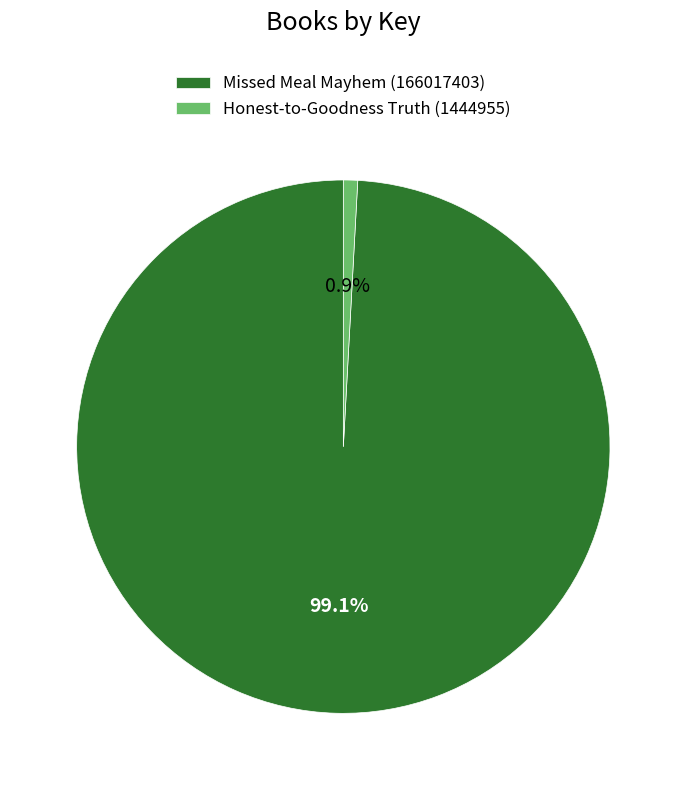

What percentage is the Missed Meal Mayhem (166017403) slice, to the nearest percent?

99%